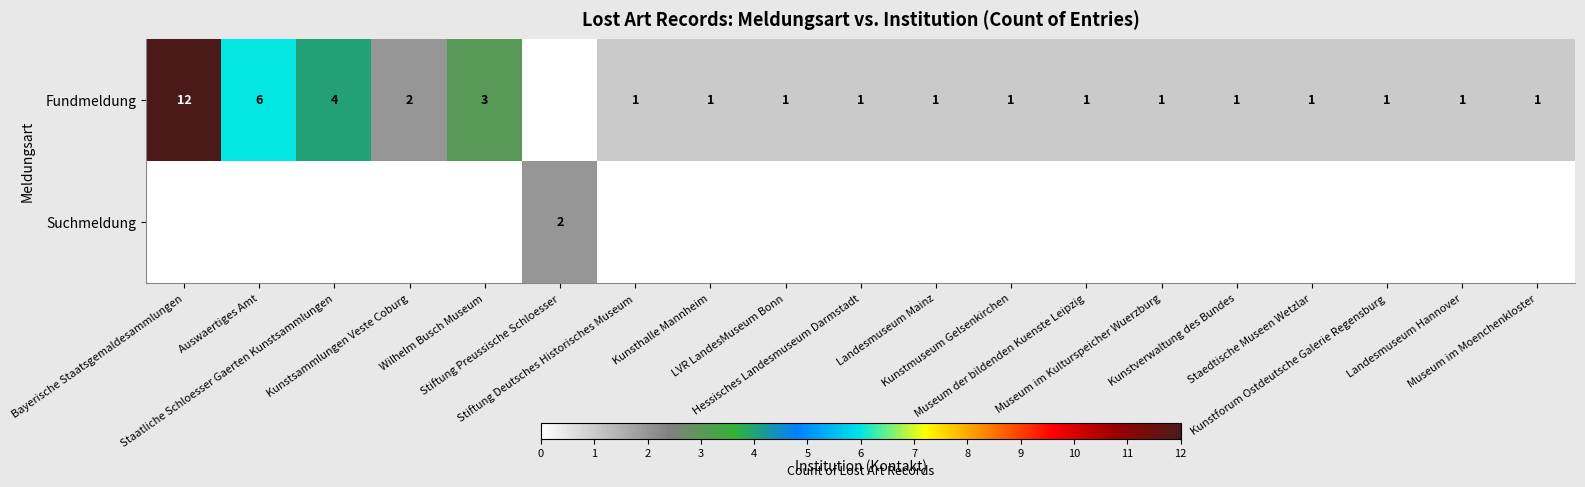

List the series in order of their overall mean, highest first.

Fundmeldung, Suchmeldung